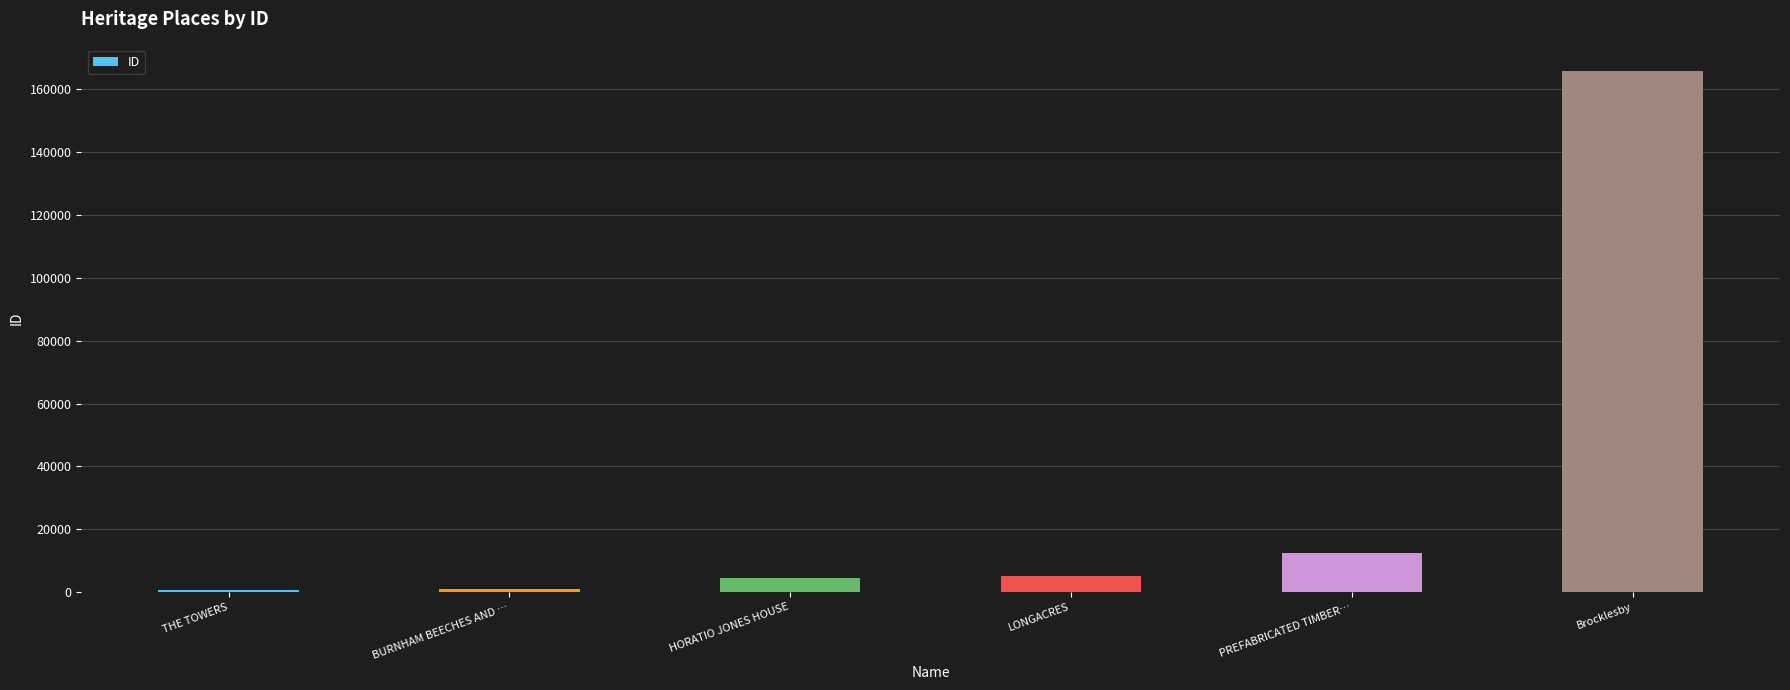

The value at Brocklesby is 273386. True or false?

False